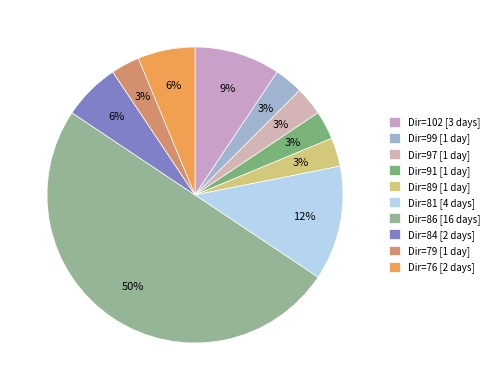

How many segments does this pie chart have?

10